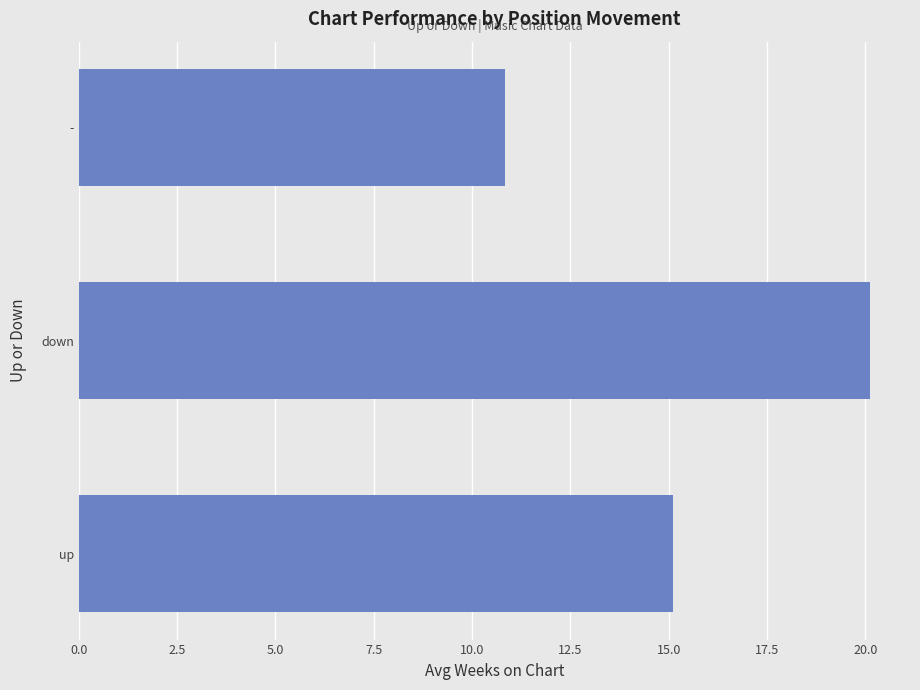

What is the approximate value at -?

10.8